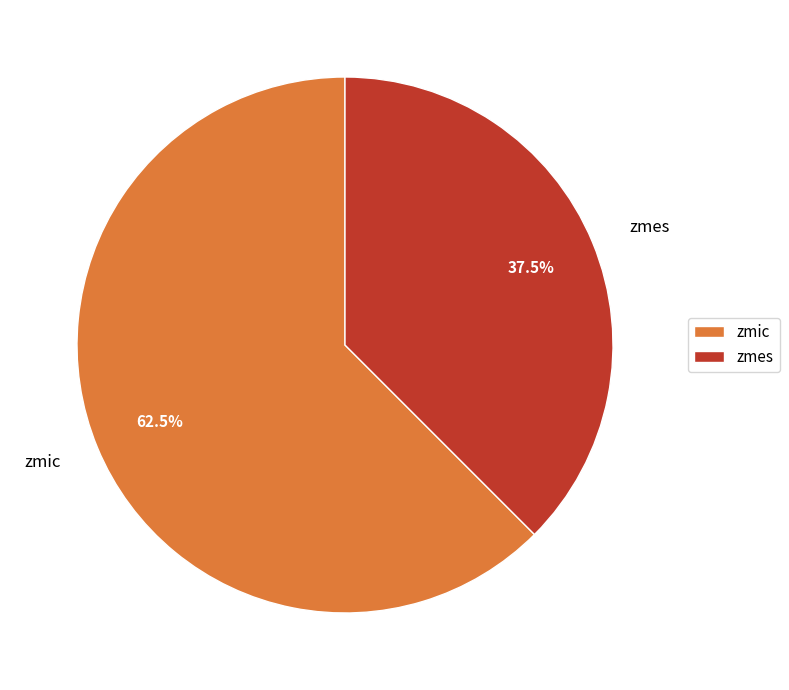

Count the number of slices in the pie.

2